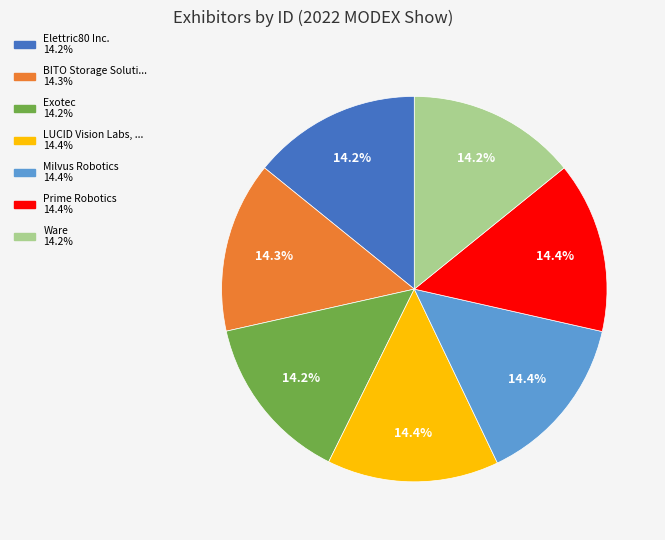

Is there any slice that represents more than half of the pie?

No